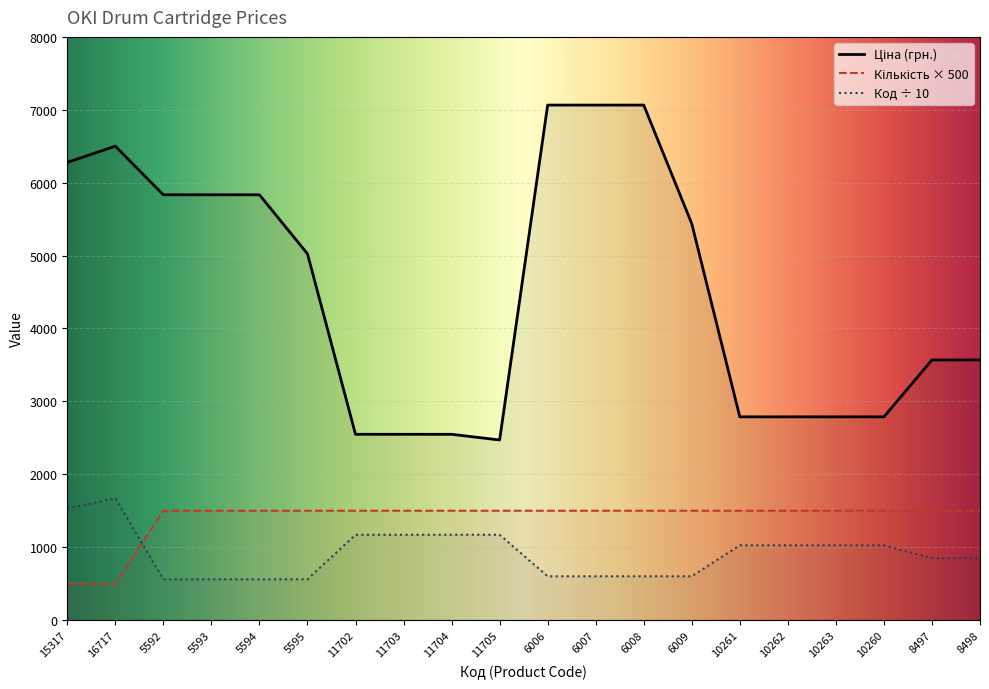

Reading left to right, what are all the values shown in this chart?

Ціна (грн.): 15317=6278.8	16717=6501.0	5592=5834.0	5593=5834.0	5594=5834.0	5595=5024.3	11702=2548.4	11703=2548.4	11704=2548.4	11705=2470.4	6006=7064.4	6007=7064.4	6008=7064.4	6009=5437.2	10261=2787.9	10262=2787.9	10263=2787.9	10260=2787.9	8497=3568.5	8498=3568.5
Кількість в упаковці: 15317=500.0	16717=500.0	5592=1500.0	5593=1500.0	5594=1500.0	5595=1500.0	11702=1500.0	11703=1500.0	11704=1500.0	11705=1500.0	6006=1500.0	6007=1500.0	6008=1500.0	6009=1500.0	10261=1500.0	10262=1500.0	10263=1500.0	10260=1500.0	8497=1500.0	8498=1500.0
Код: 15317=1531.7	16717=1671.7	5592=559.2	5593=559.3	5594=559.4	5595=559.5	11702=1170.2	11703=1170.3	11704=1170.4	11705=1170.5	6006=600.6	6007=600.7	6008=600.8	6009=600.9	10261=1026.1	10262=1026.2	10263=1026.3	10260=1026.0	8497=849.7	8498=849.8